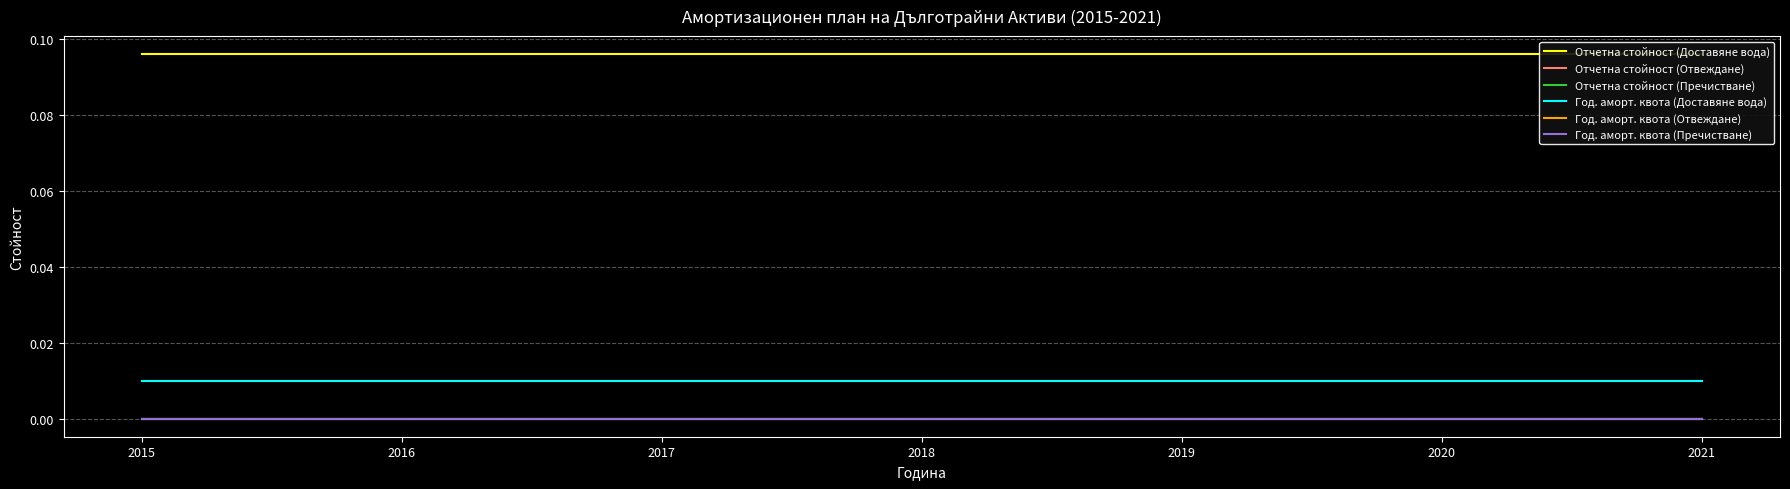

How many lines are shown in the chart?

6